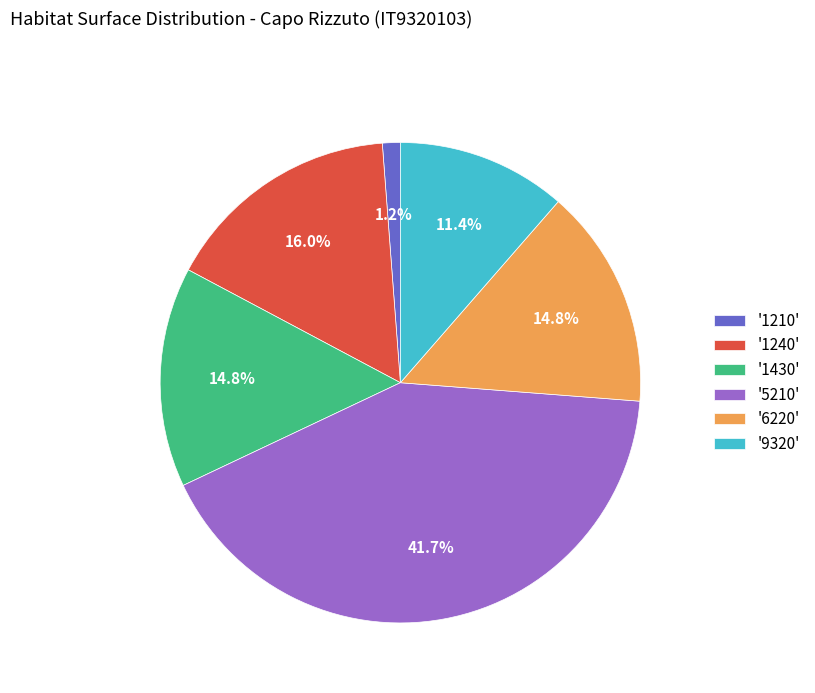

Do '9320' and '1430' together represent more than half of the pie?

No